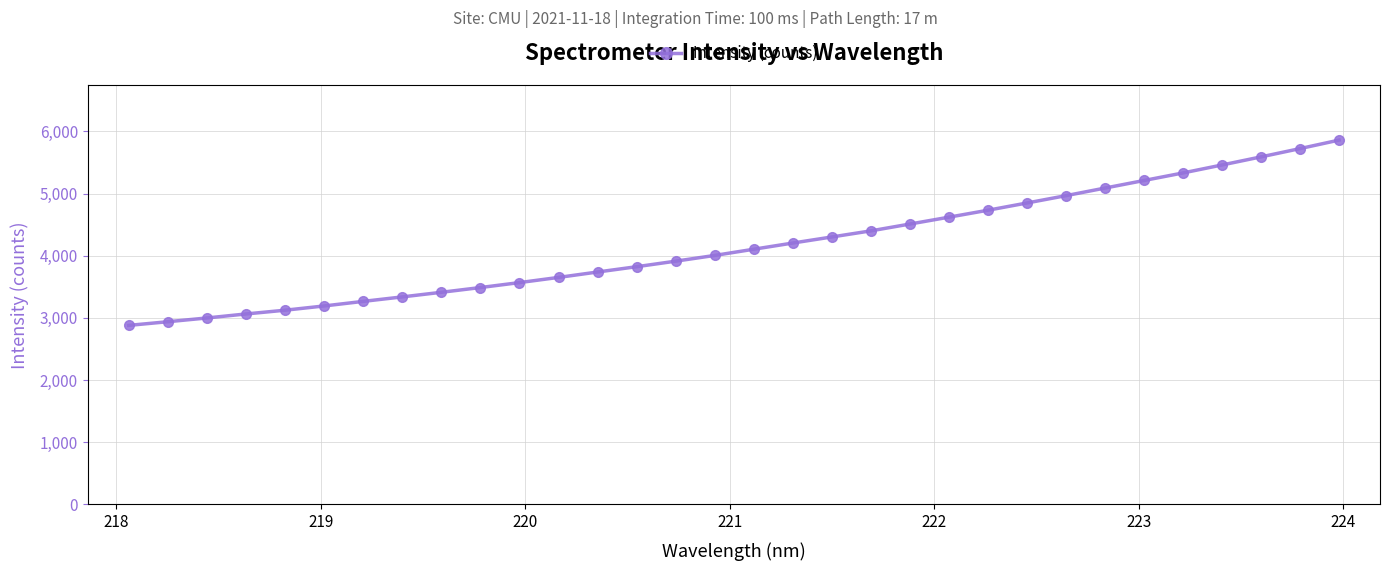

What is the value of the 2nd point from the left?

2939.2